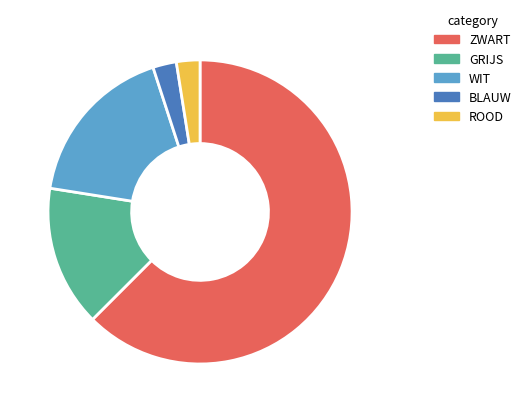

Which category has the biggest portion of the pie?

ZWART